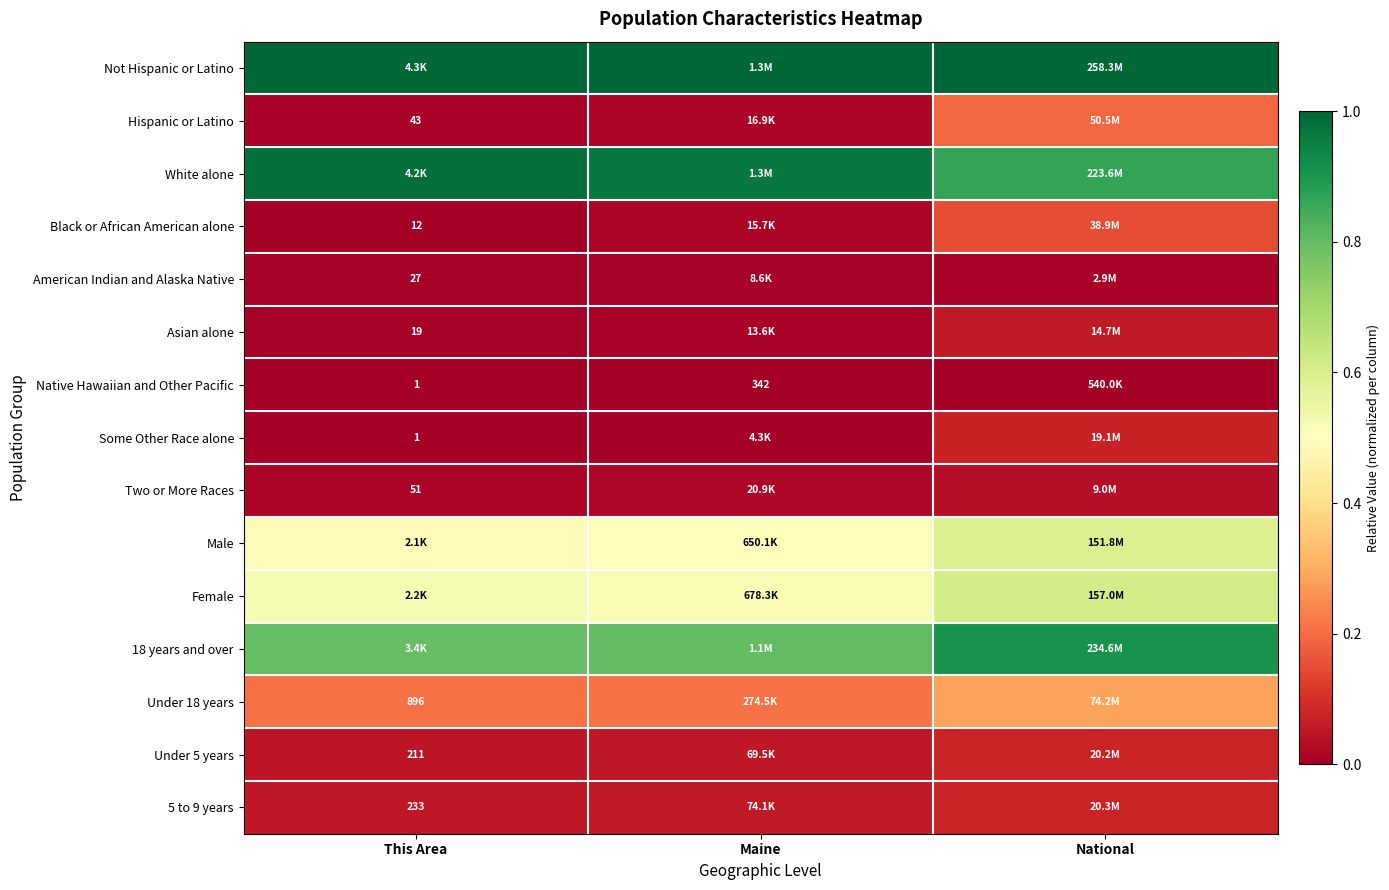

What is the total value across all series at National?

4.9